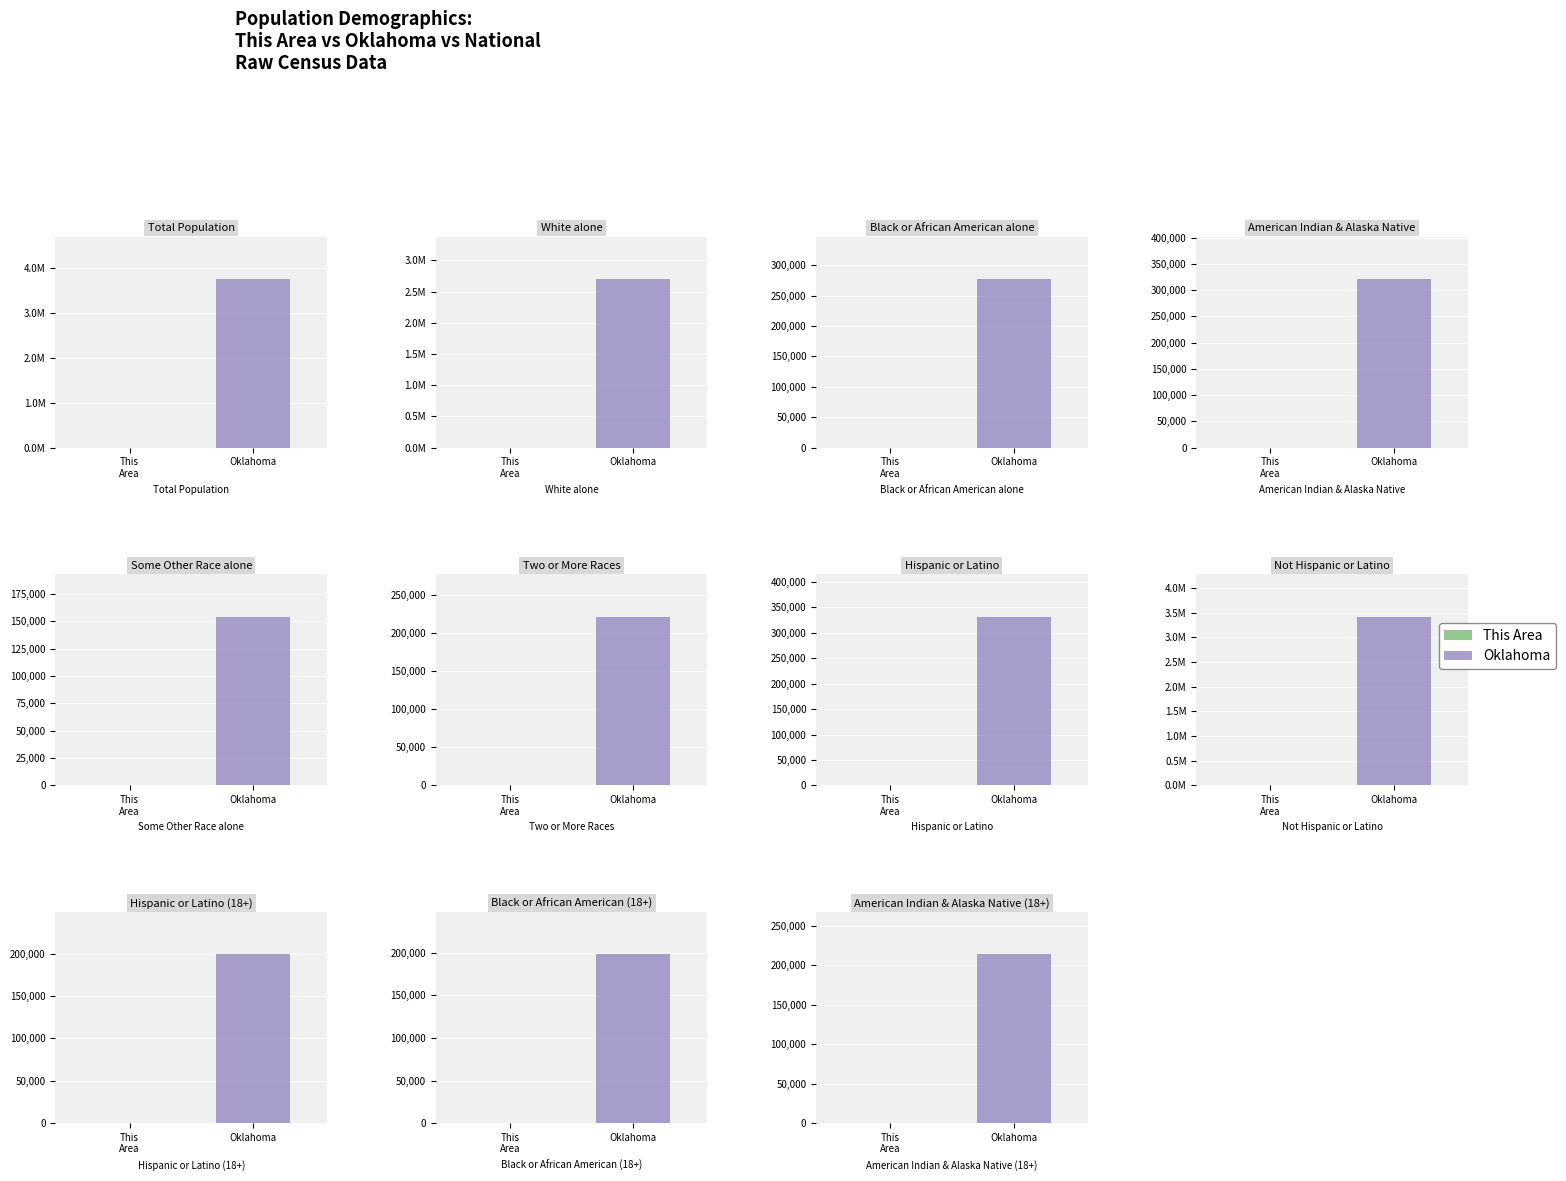

Reading left to right, extract all data points from this chart.

This Area: 770	432	17	212	4	105	29	741	18	15	147
Oklahoma: 3751351	2706845	277644	321687	154409	221321	332007	3419344	199457	198406	214138